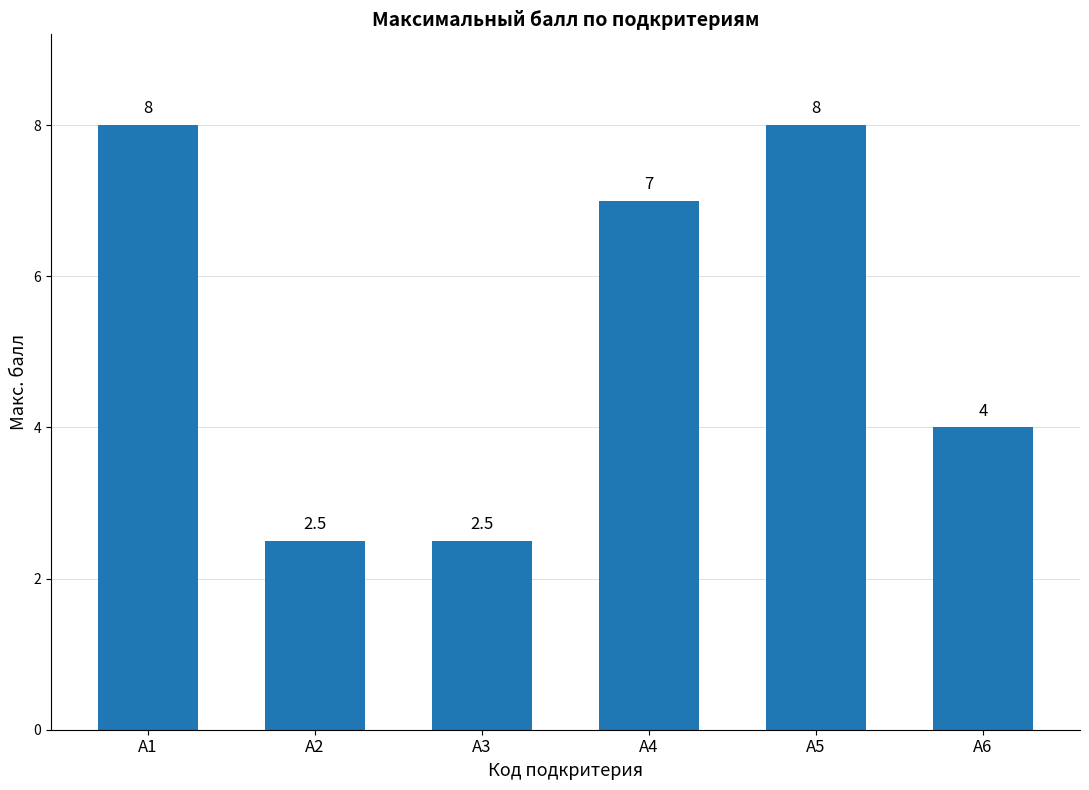

What value does the data have at А5?

8.0